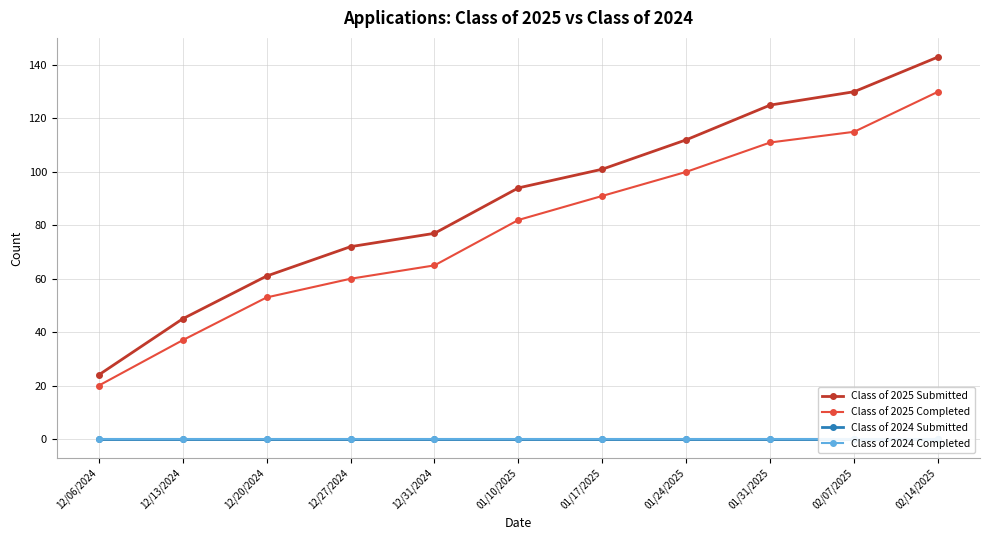

What position from the left is 02/14/2025?

11